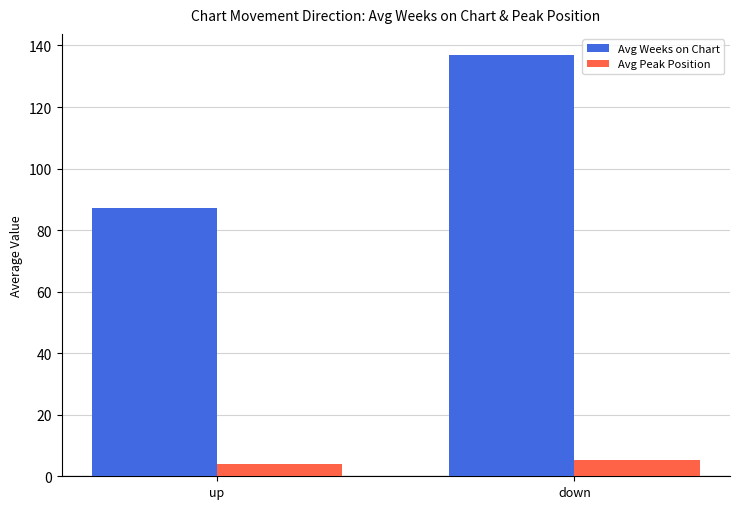

Which series has the largest total across all categories?

Avg Weeks on Chart